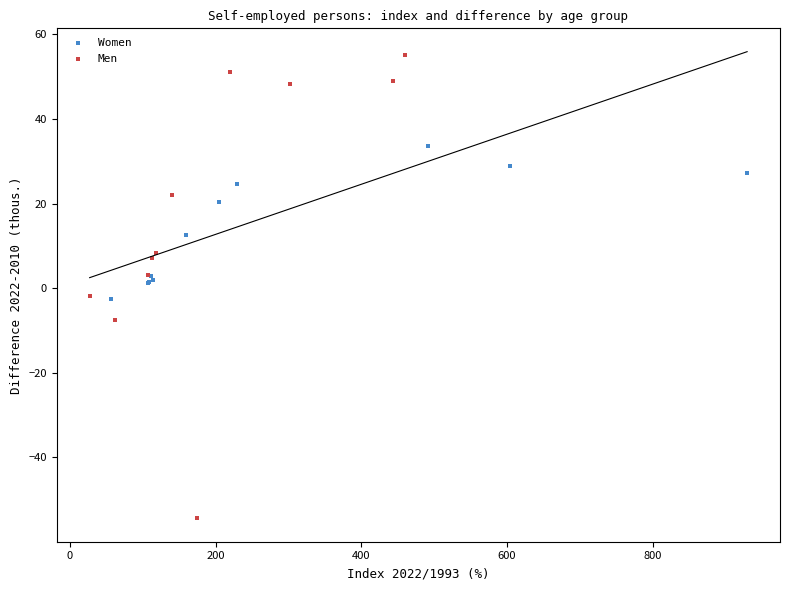

Which series has the widest spread of Y values?

Men